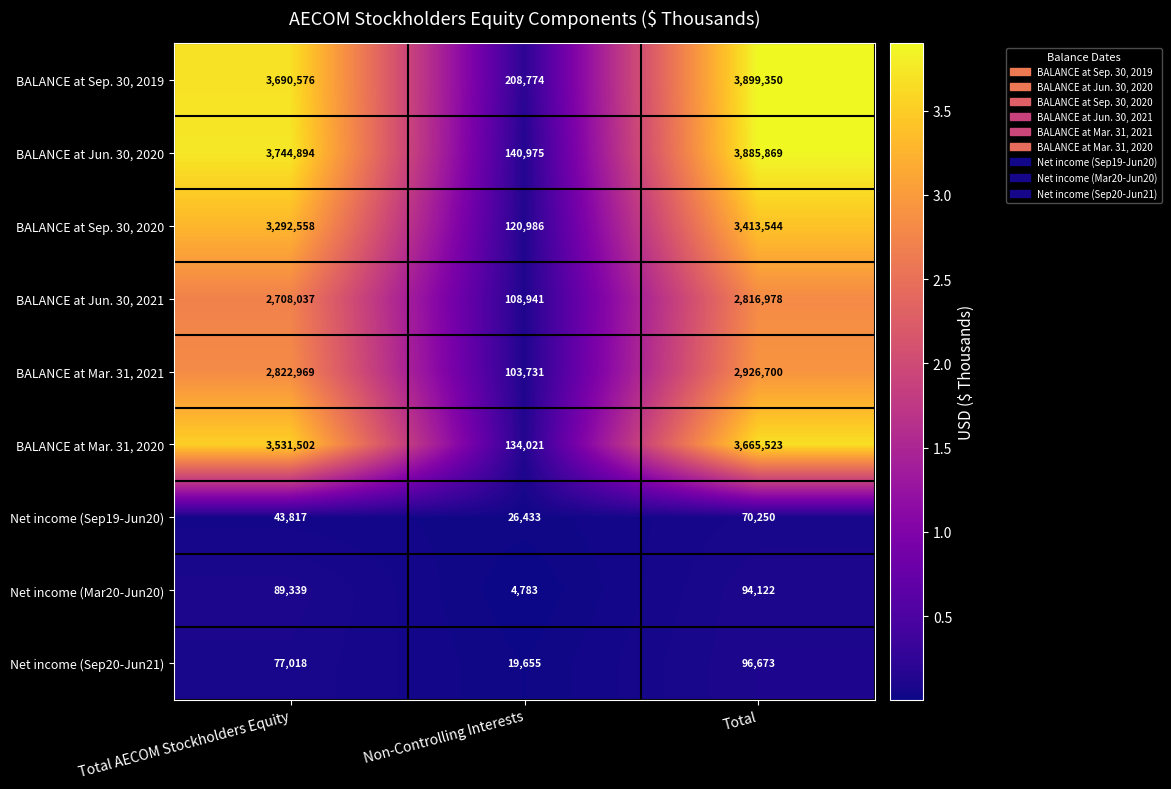

Is it true that Net income (Sep20-Jun21) equals 77018 at Total AECOM Stockholders Equity?

True